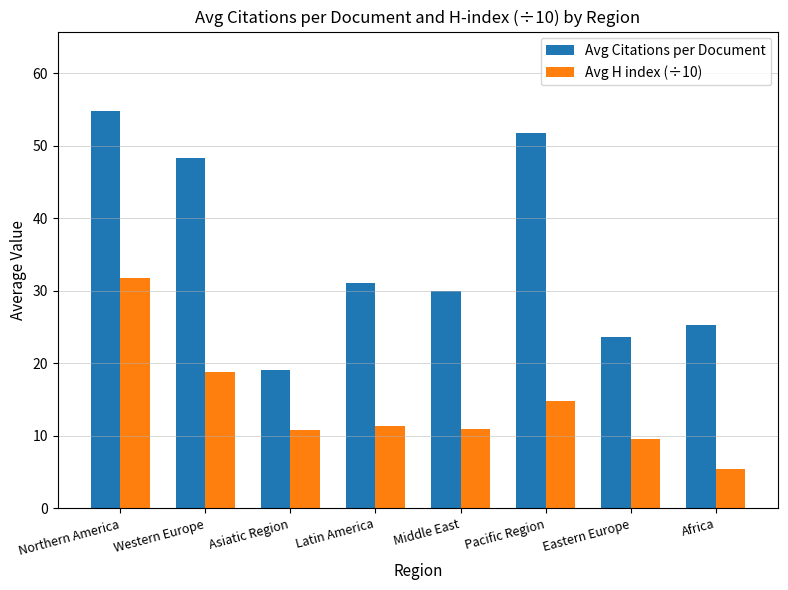

Which category has the highest value in the Avg H index (÷10) series?

Northern America